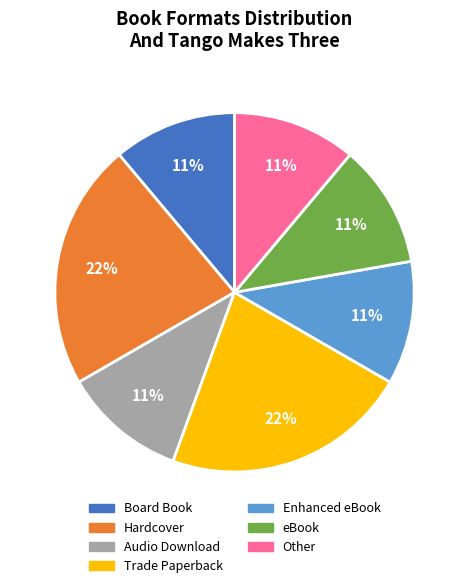

Combined, do eBook and Other account for over 50%?

No